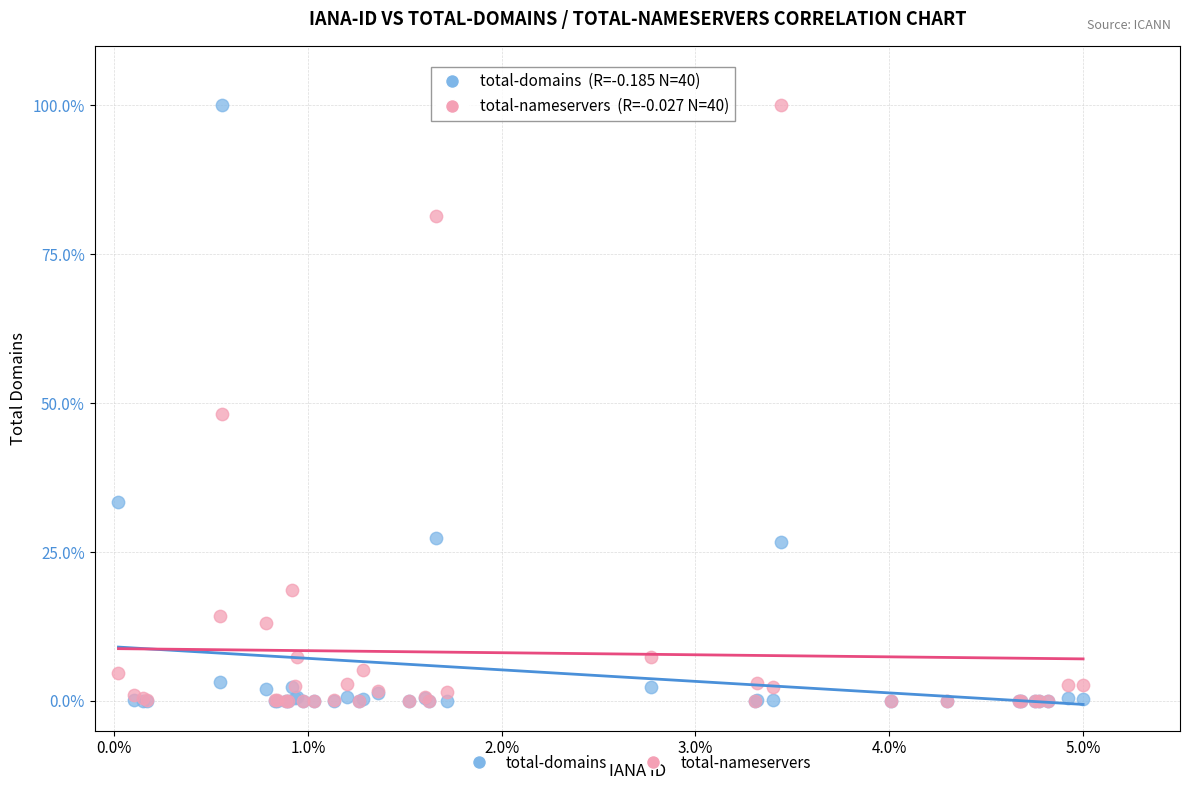

What are all the series names shown in the legend?

total-domains, total-nameservers